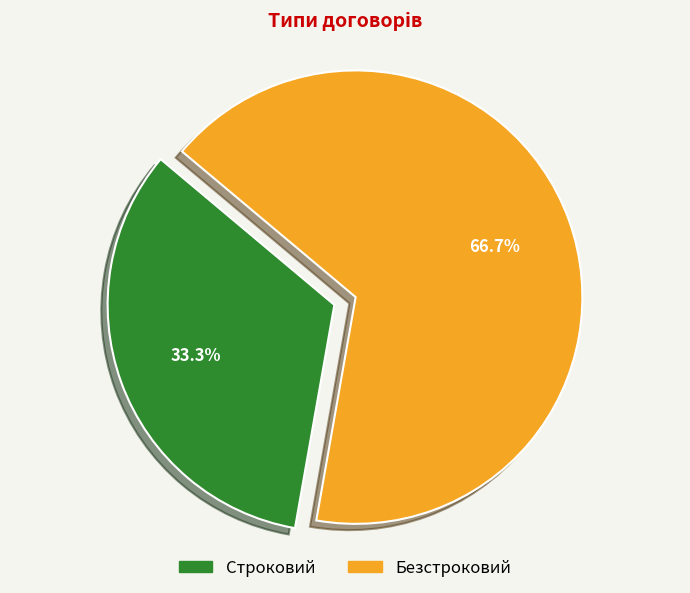

To the nearest percent, what is the difference between the Безстроковий and Строковий slice percentages?

33%